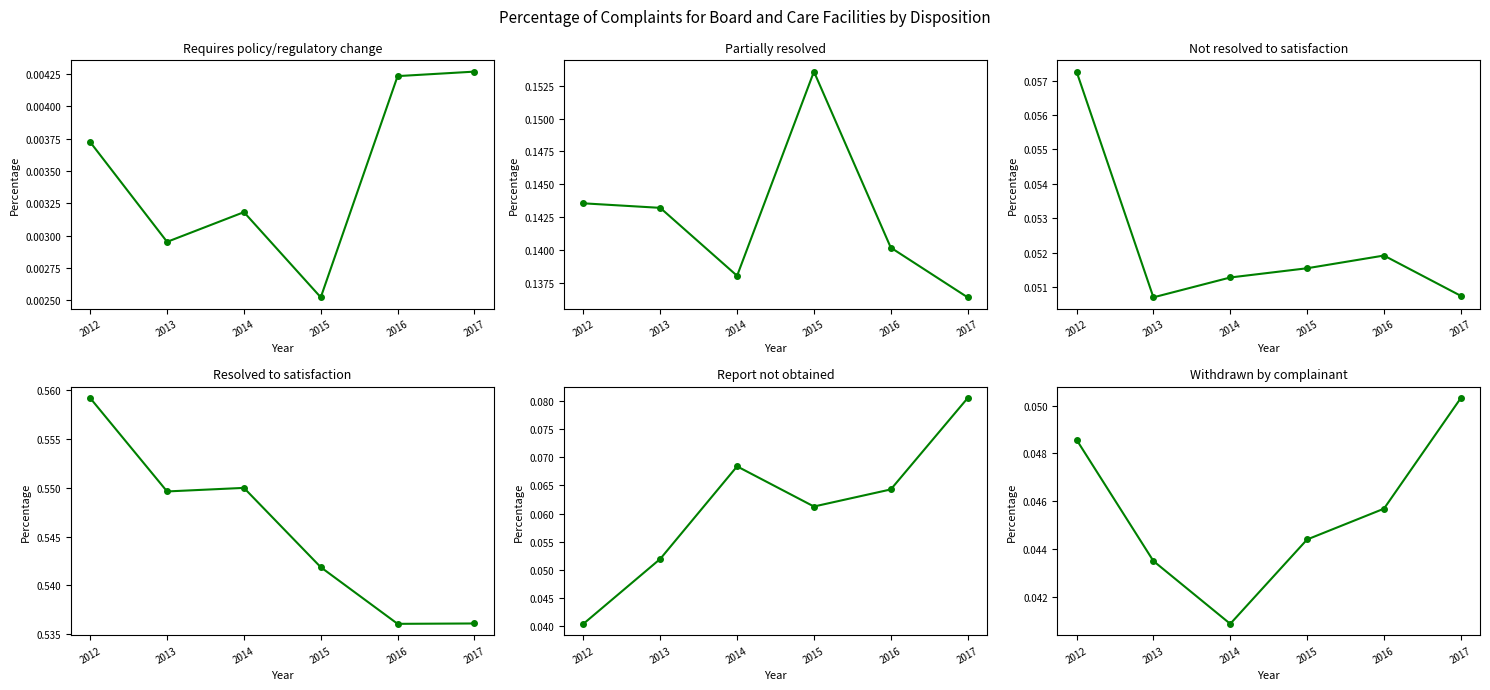

Which series changed the most between 2013 and 2017?

Report not obtained